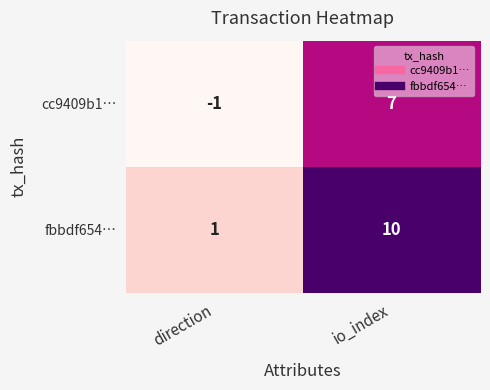

The value of cc9409b1… at io_index is 7. True or false?

True